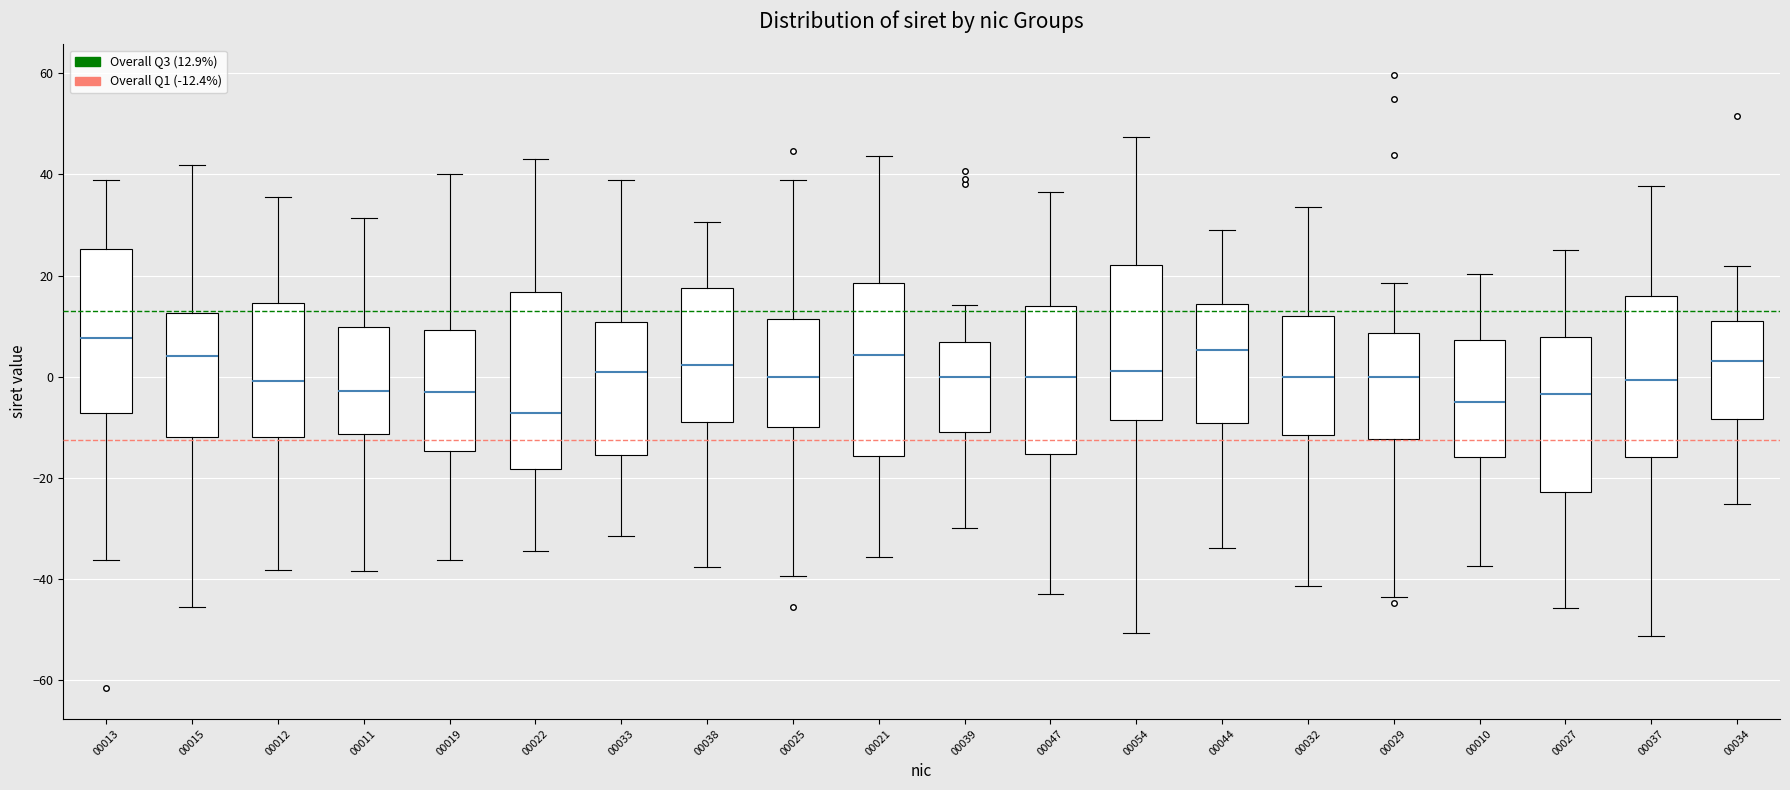

Which box's median line is the lowest?

00022